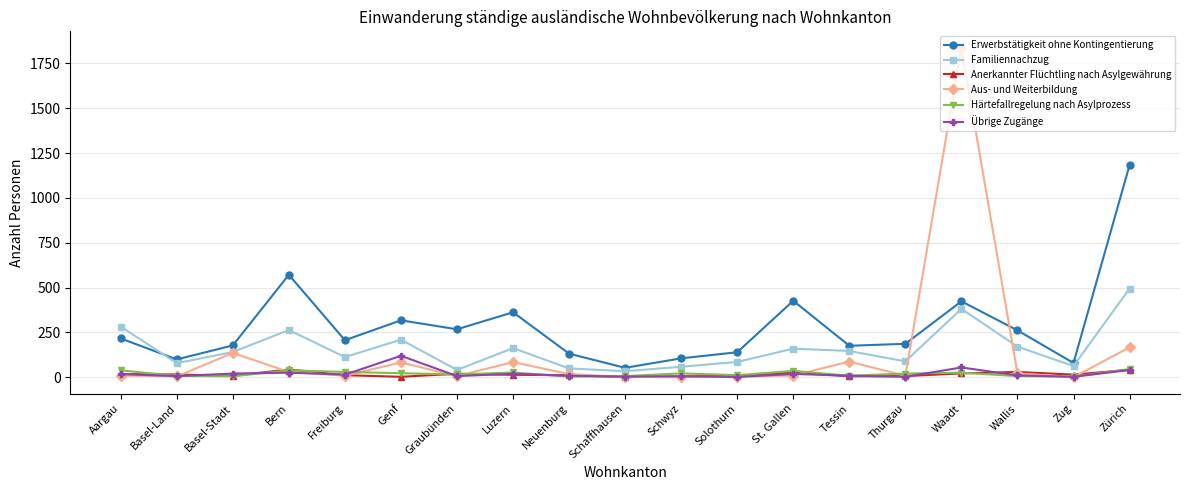

Is the value of Erwerbstätigkeit ohne Kontingentierung at Solothurn greater than the value of Aus- und Weiterbildung at Genf?

Yes